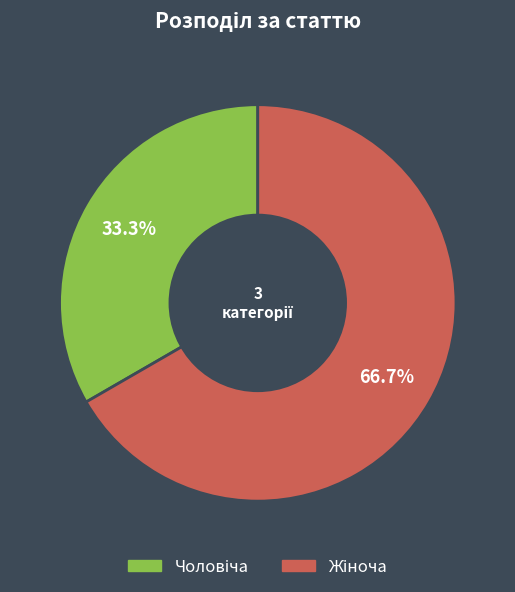

Is there any slice that represents more than half of the pie?

Yes